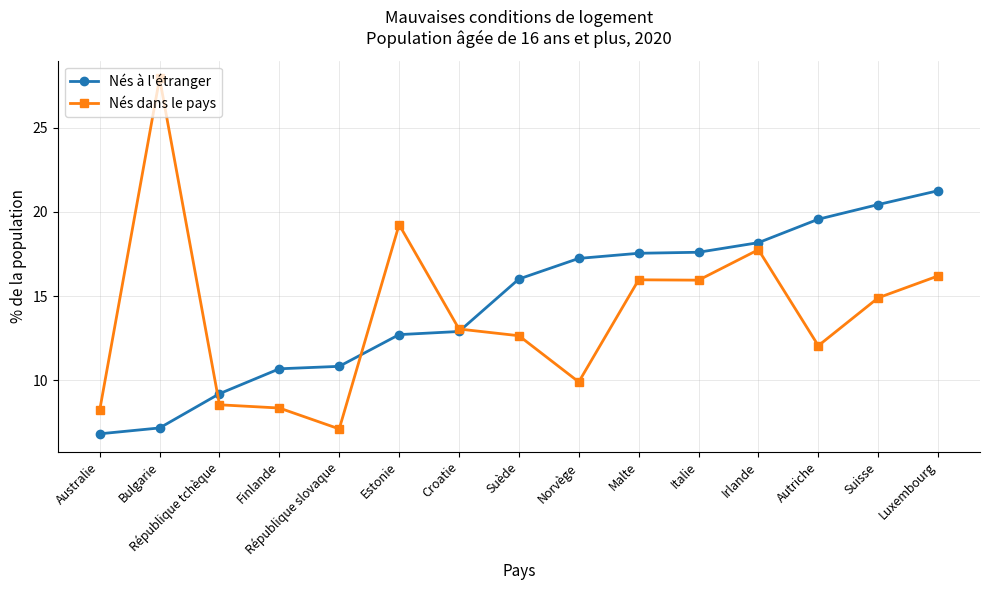

Which category has the highest value in the Nés à l'étranger series?

Luxembourg